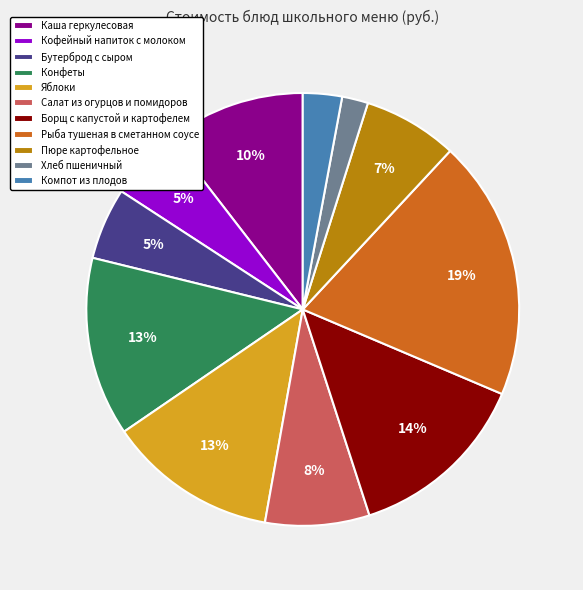

To the nearest percent, what is the average slice percentage?

9%